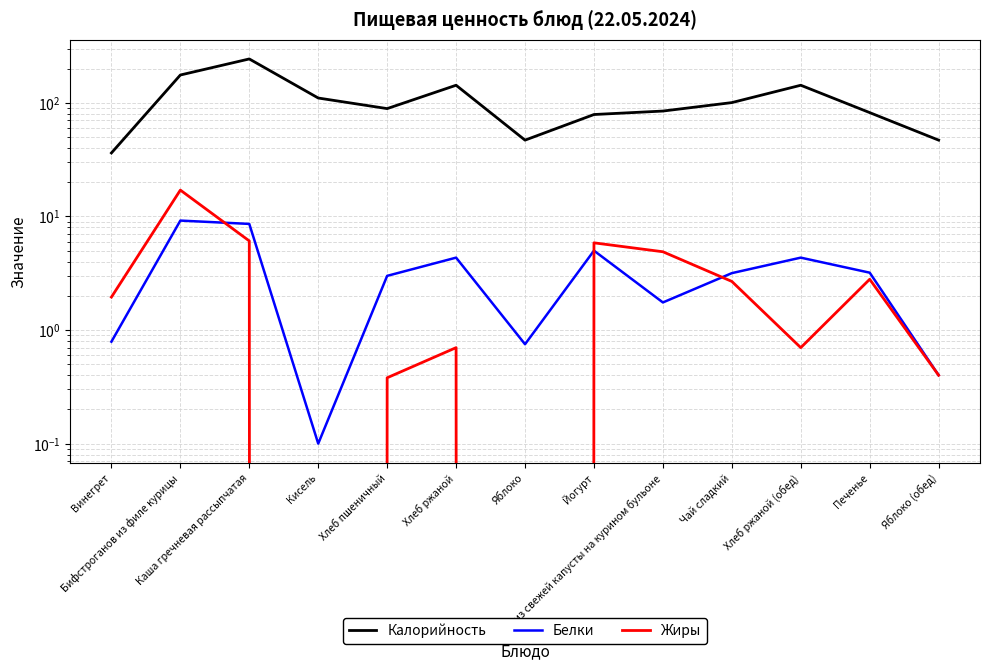

What is the difference between the maximum and second lowest values in the Калорийность series?

196.8